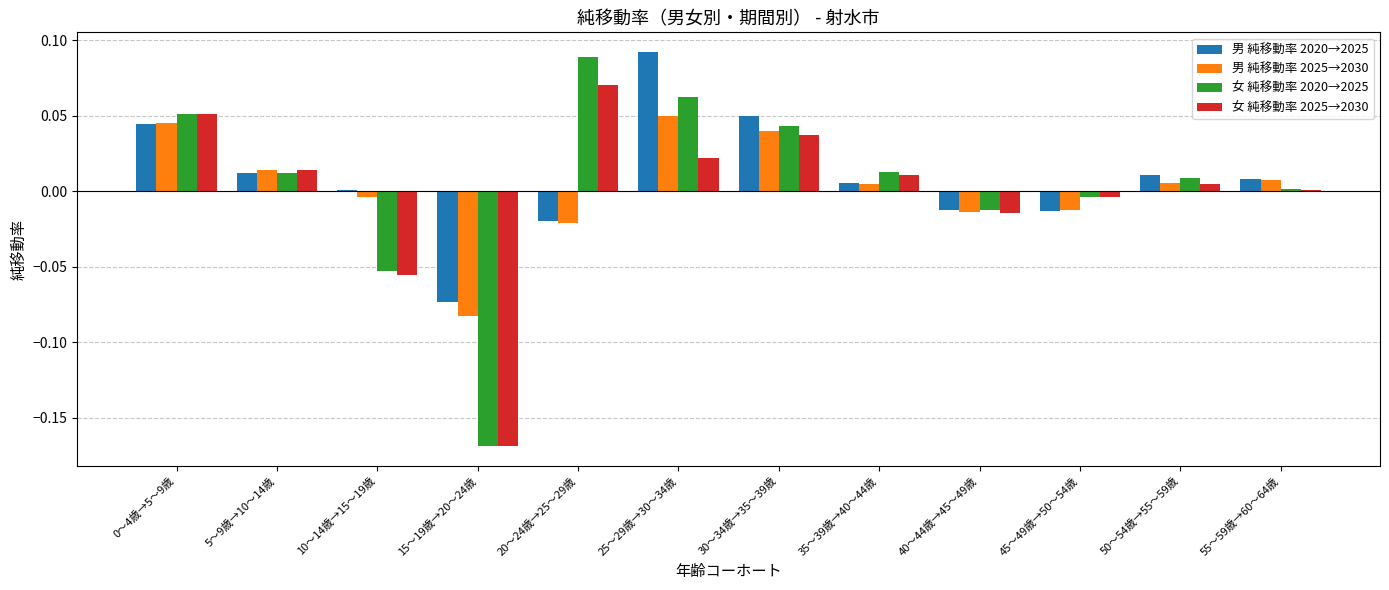

At which label does 女 純移動率 2025→2030 reach its peak?

20～24歳→25～29歳